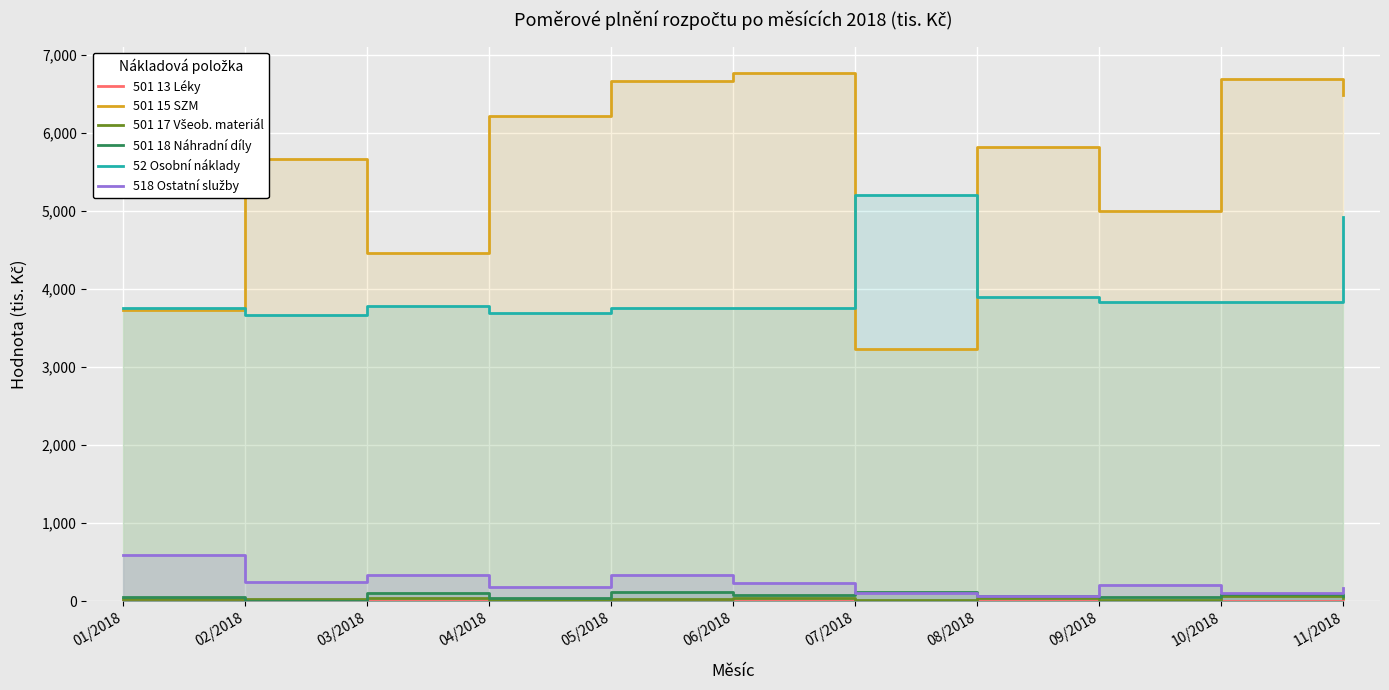

Rank the series at 07/2018 from lowest to highest value.

501 13 Léky, 501 17 Všeob. materiál, 518 Ostatní služby, 501 18 Náhradní díly, 501 15 SZM, 52 Osobní náklady